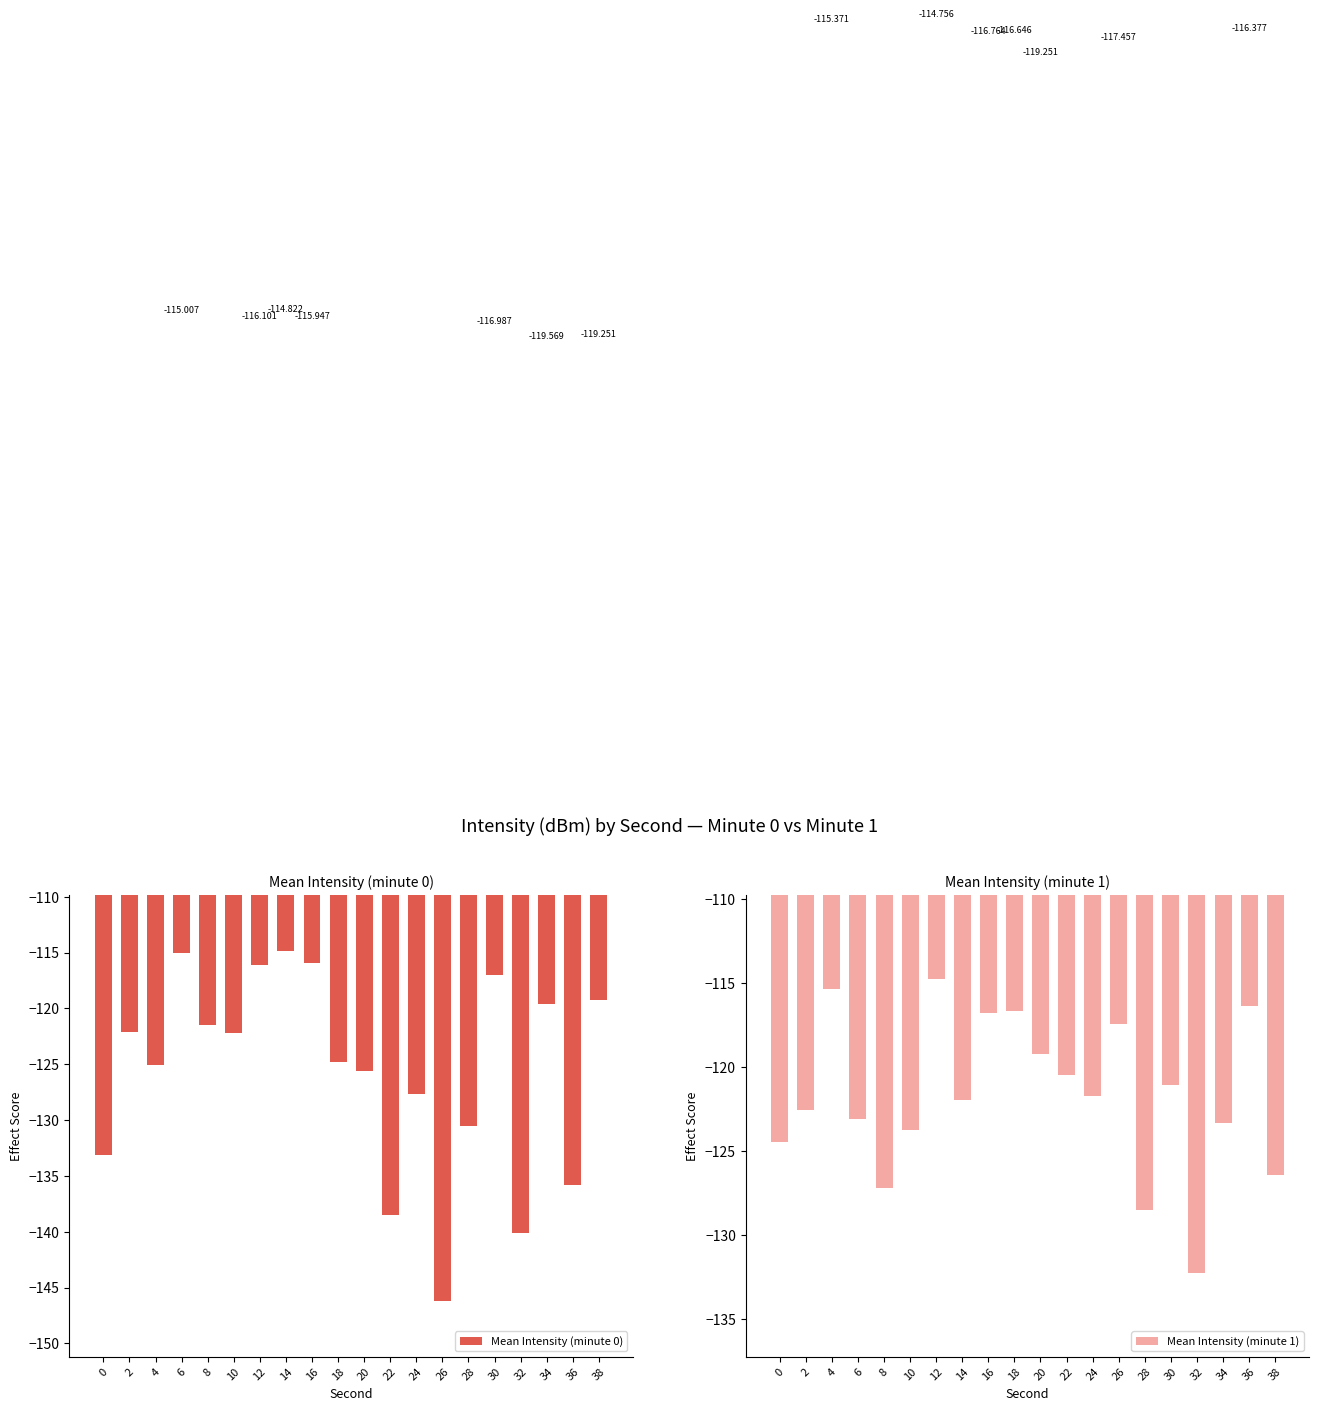

List the series in order of their overall mean, lowest first.

Mean Intensity (minute 0), Mean Intensity (minute 1)